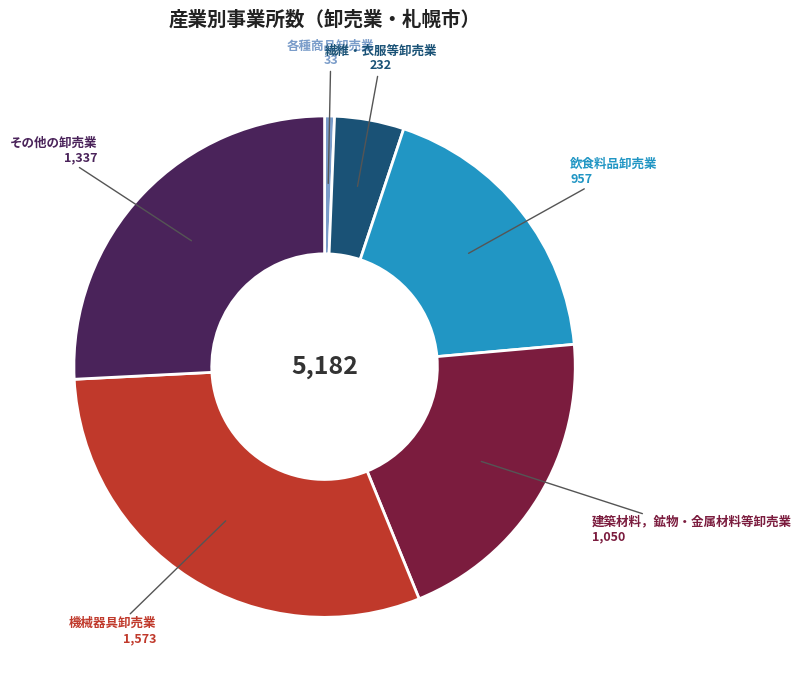

The 飲食料品卸売業 slice represents 18% of the pie. True or false?

True